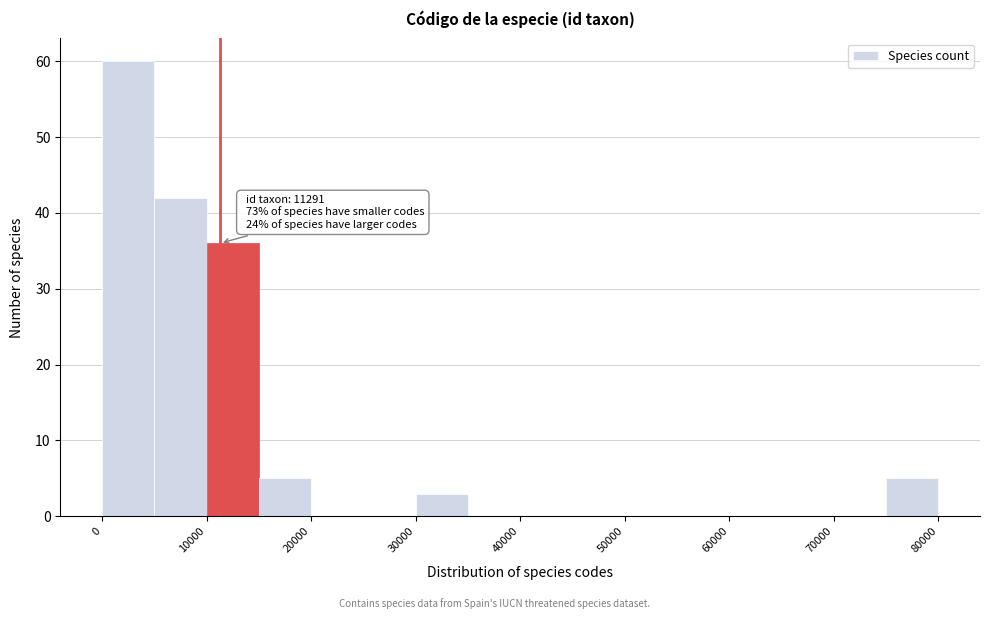

Which range on the x-axis has the tallest bar?

0 to 5000